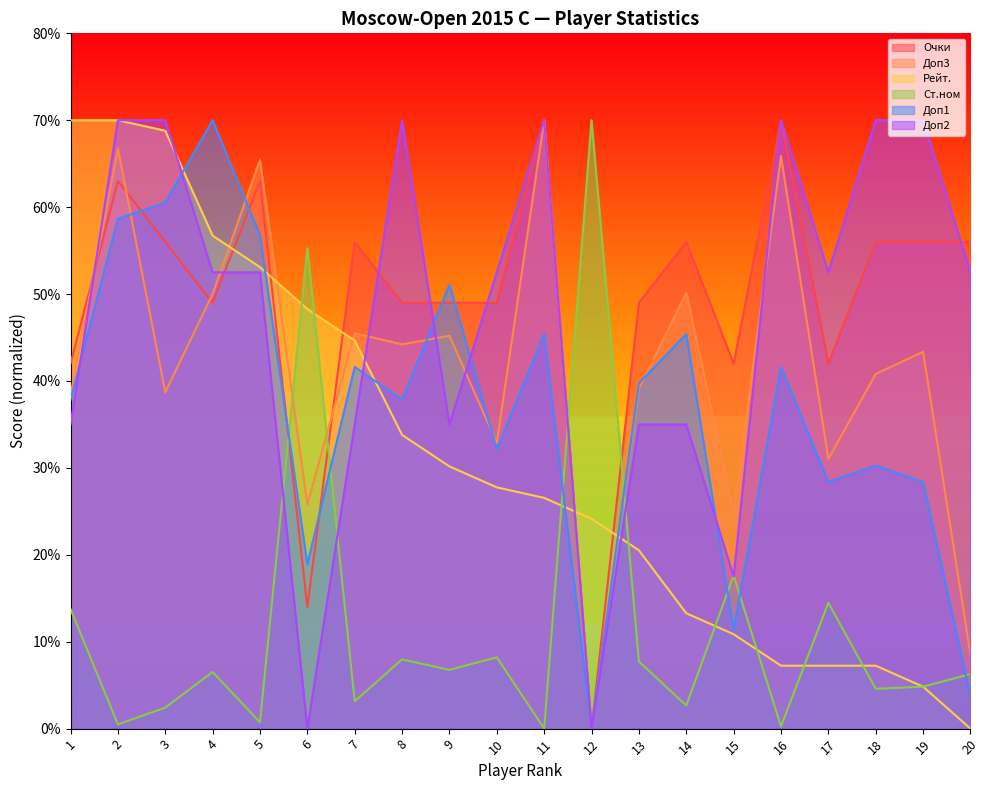

Does the chart have visible grid lines?

No